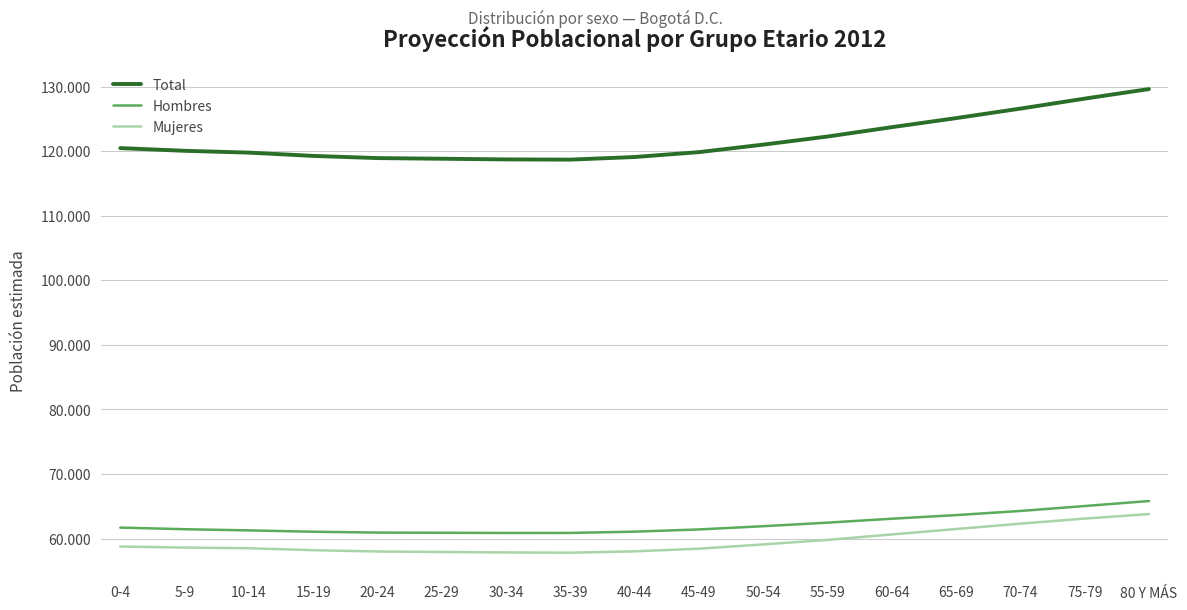

Is this an area chart (filled region under the line)?

No